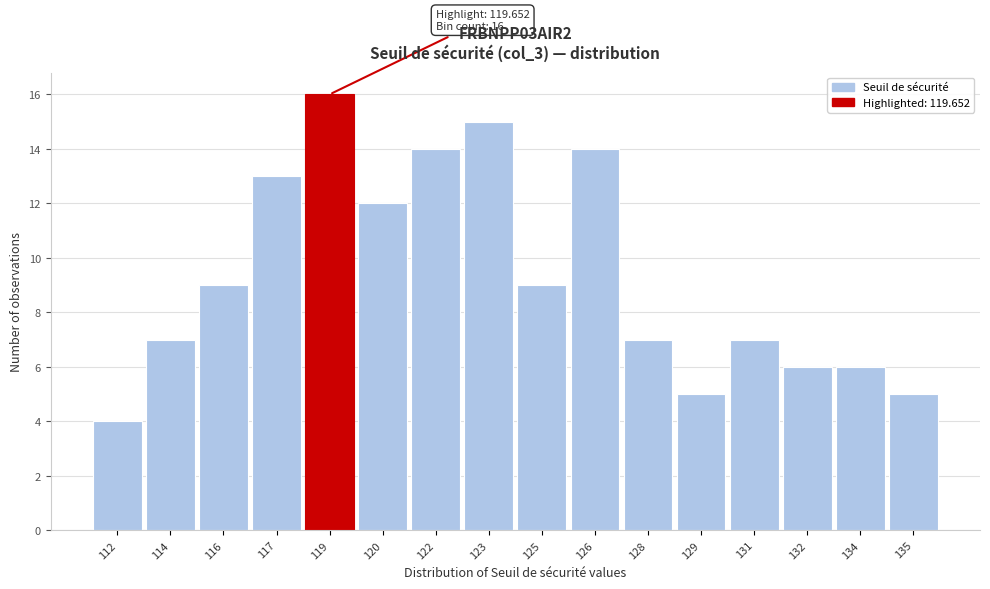

Reading left to right, what are all the values shown in this chart?

4	7	9	13	16	12	14	15	9	14	7	5	7	6	6	5